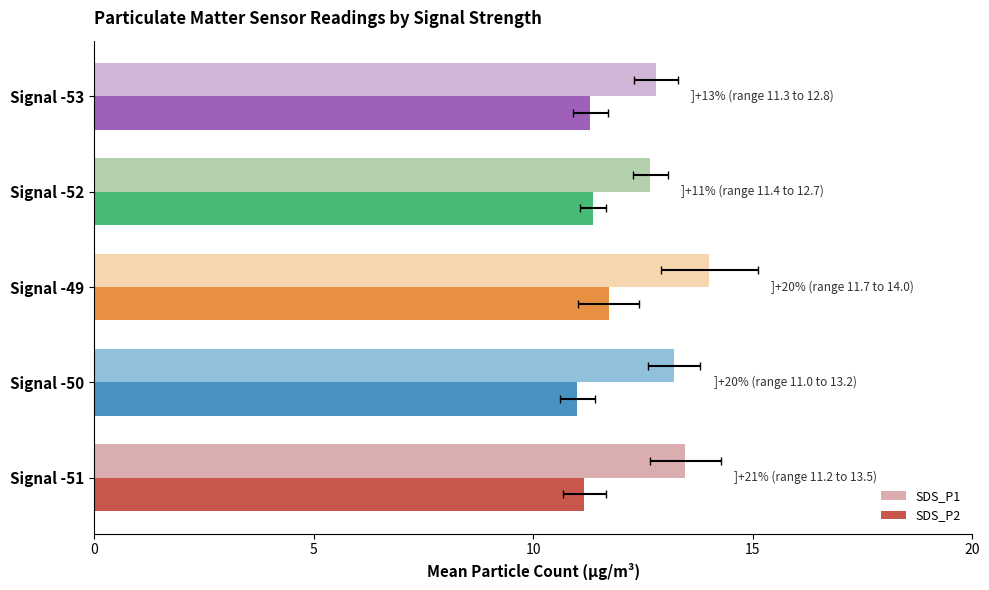

The SDS_P1 series shows 13.2 at 5. True or false?

True